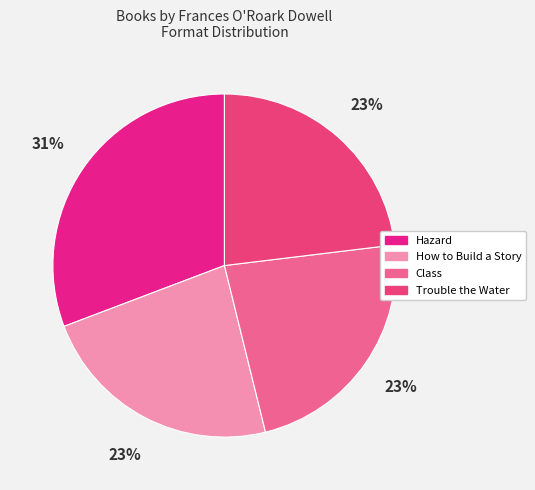

True or false: Trouble the Water accounts for 23% of the total.

True